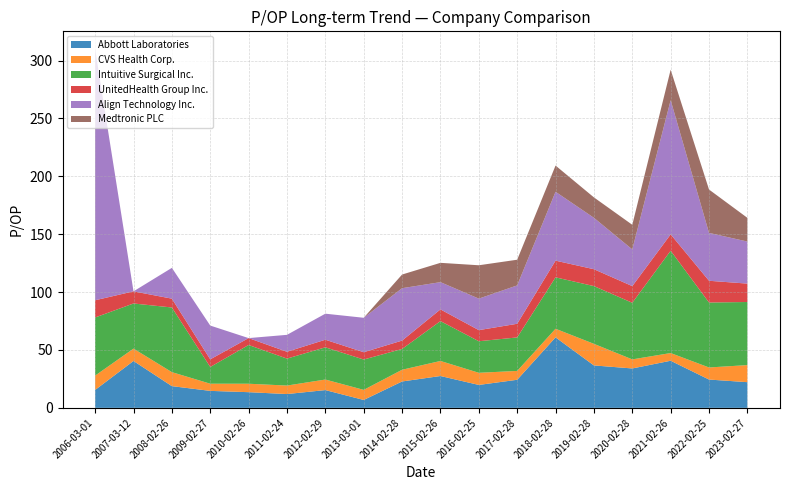

Reading left to right, list all the values displayed in this chart.

Abbott Laboratories: 15.5	40.5	18.8	14.7	13.5	11.9	15.3	6.8	22.8	27.5	19.8	24.2	60.9	36.6	34.0	40.7	24.4	22.2
CVS Health Corp.: 12.4	10.7	12.1	6.2	7.3	7.3	9.1	8.7	10.1	13.0	10.5	7.7	7.4	18.6	7.8	6.7	10.4	14.8
Intuitive Surgical Inc.: 50.2	39.0	55.8	14.4	33.5	23.3	27.8	26.2	18.0	34.4	27.2	28.9	44.4	49.9	48.9	88.4	56.1	54.5
UnitedHealth Group Inc.: 14.9	10.5	7.6	6.6	6.0	5.9	6.5	6.3	7.2	10.1	9.6	11.8	14.4	14.6	14.4	14.1	18.8	15.9
Align Technology Inc.: 216.8	0.0	26.6	29.2	0.0	14.6	22.5	29.7	45.3	23.5	27.2	33.1	59.5	44.4	31.7	115.9	41.4	36.3
Medtronic PLC: 0.0	0.0	0.0	0.0	0.0	0.0	0.0	0.0	11.8	16.7	28.8	22.2	22.6	17.6	21.3	26.3	37.4	20.5